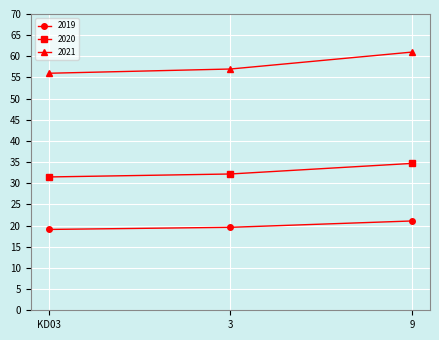

What position from the right is 3?

2